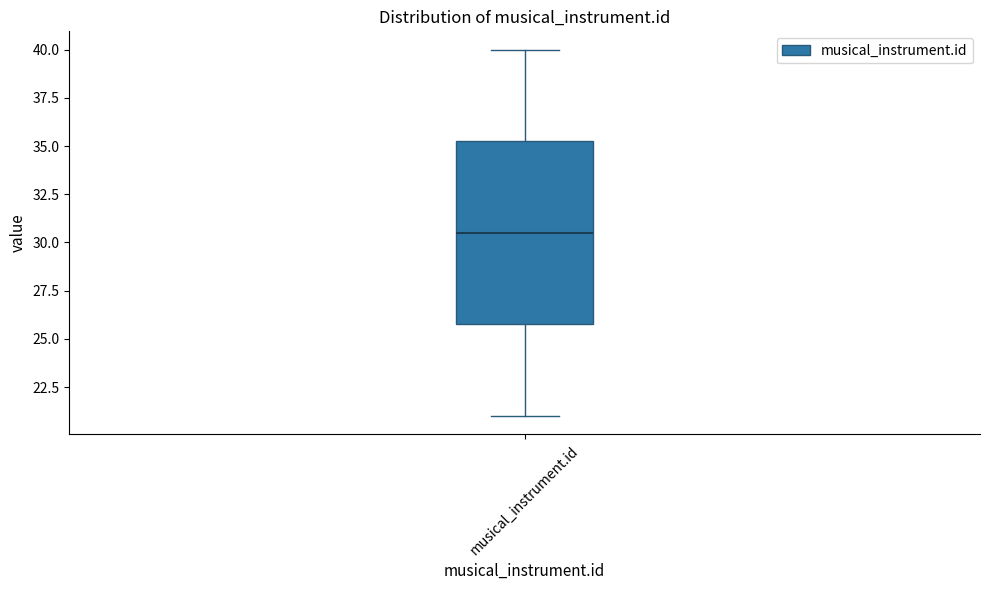

Transcribe this box plot: give where the median line is, the range the box spans, and where the two whiskers end, as read against the y-axis. The values are not printed on the chart, so give them approximately, as read against the axis.

median 30.5, box 26.0 to 35.5, whiskers 21.0 to 40.0